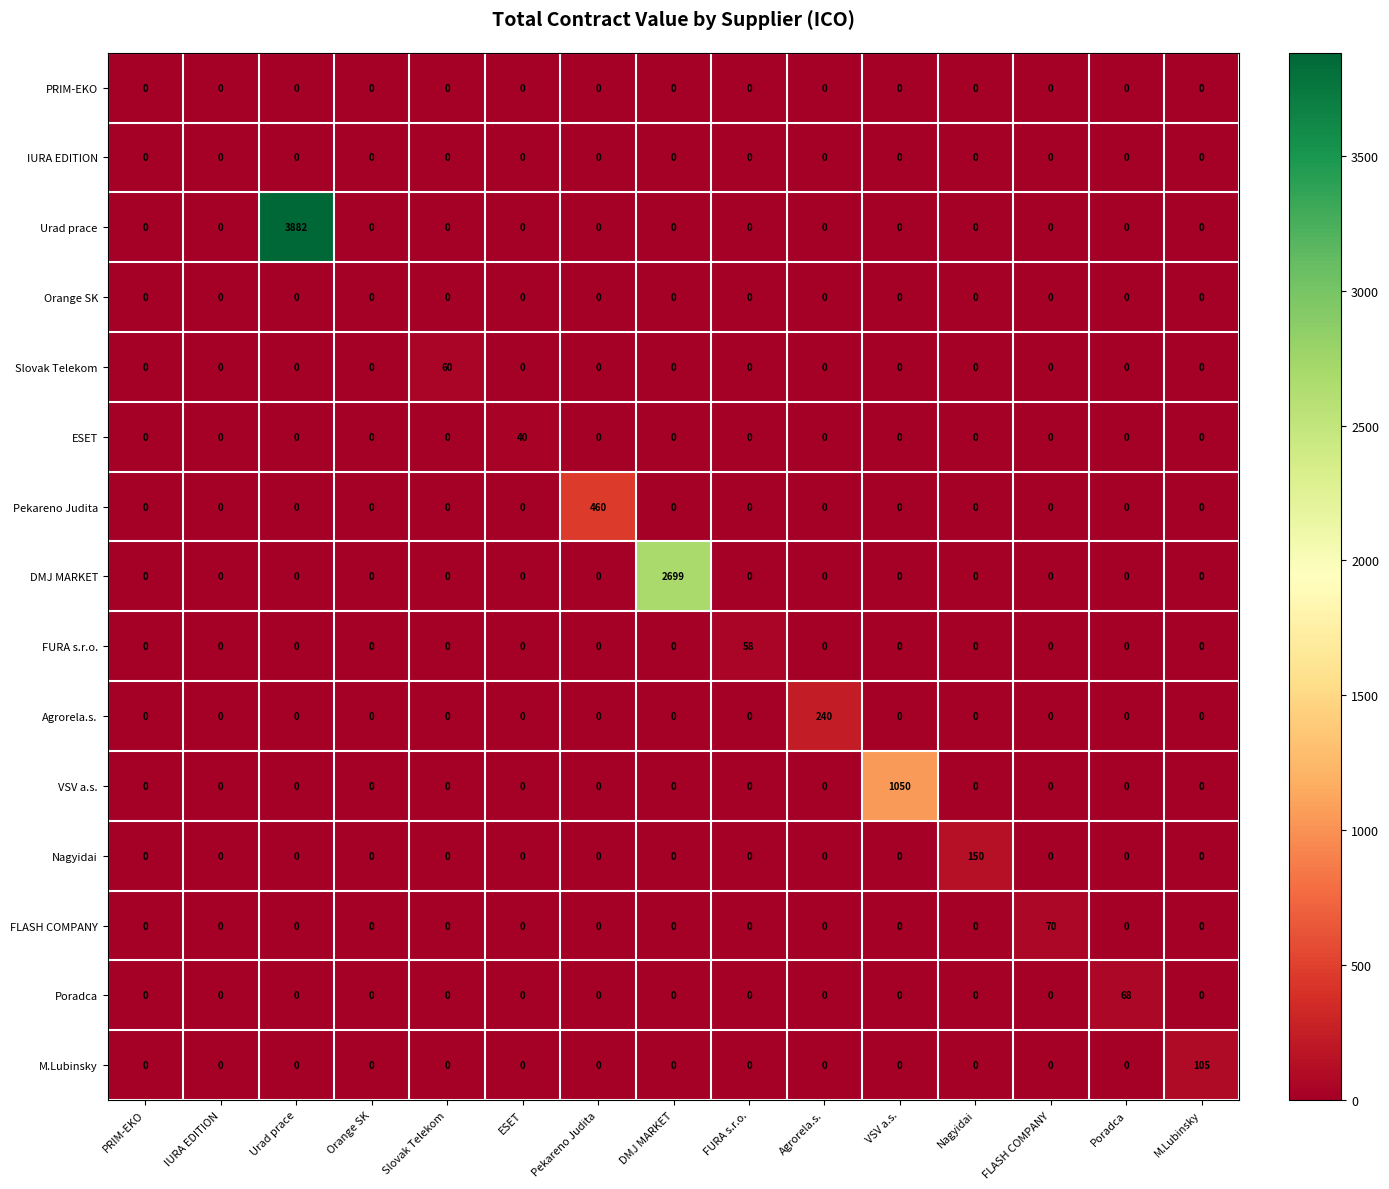

What is the highest value of the Nagyidai series?

150